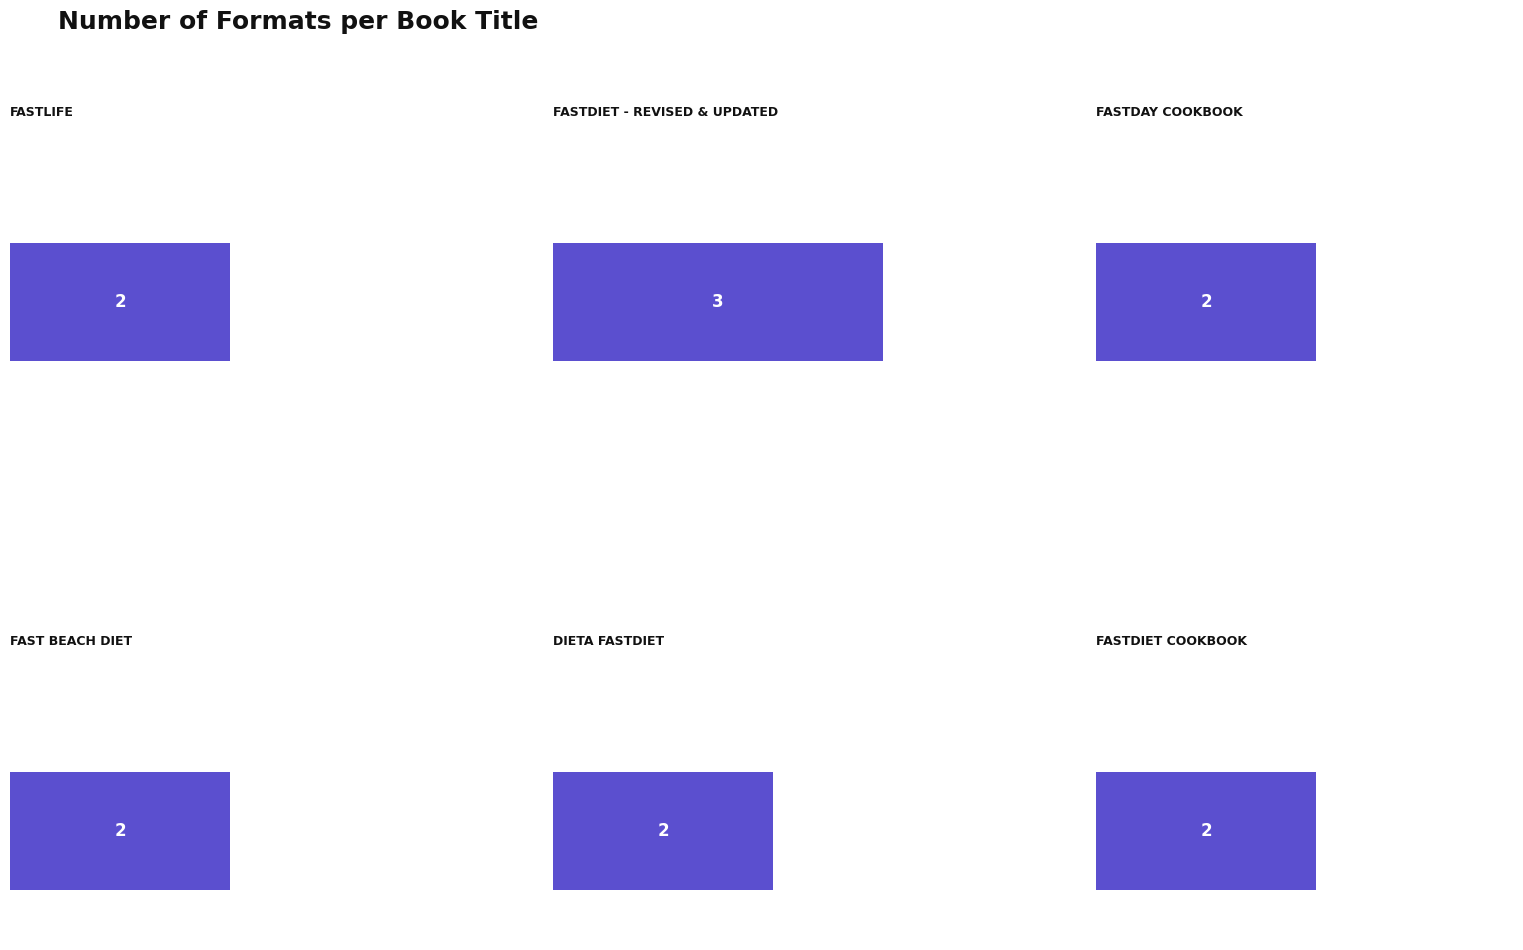

Rank the categories by value from highest to lowest.

FastDiet - Revised & Updated, FastLife, FastDay Cookbook, Fast Beach Diet, dieta FastDiet, FastDiet Cookbook